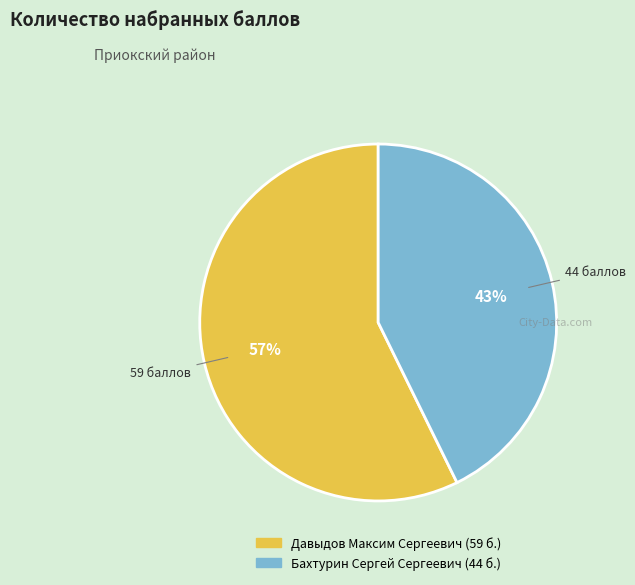

Do Давыдов Максим Сергеевич and Бахтурин Сергей Сергеевич together represent more than half of the pie?

Yes